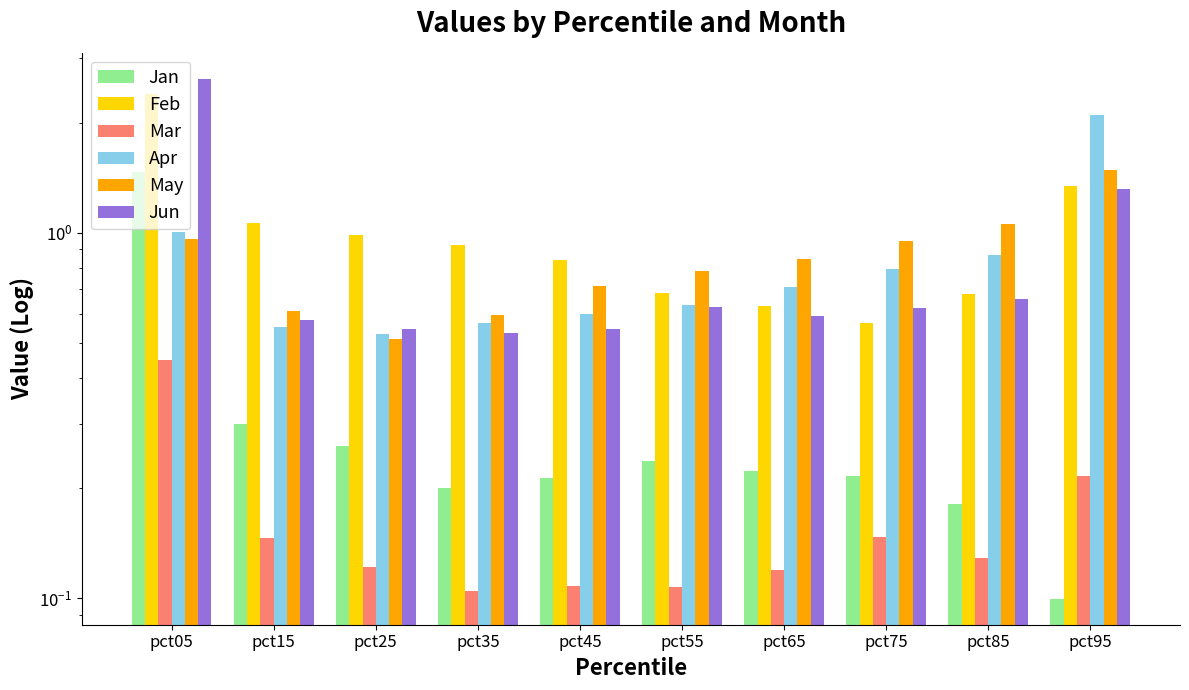

Is the value of Feb at pct15 greater than the value of Apr at pct95?

No